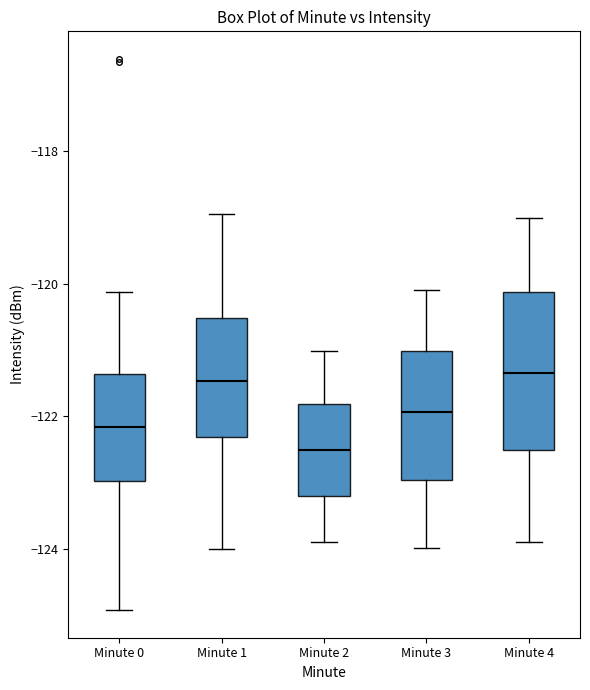

Comparing the boxes themselves (not the whiskers), which one is the tallest?

Minute 4